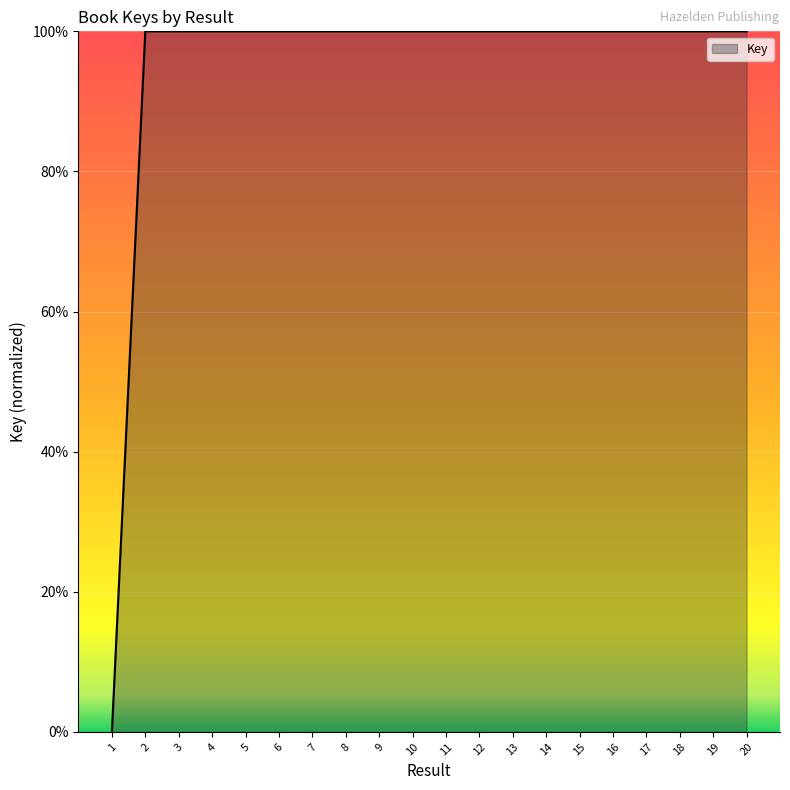

Where is the first local maximum?

3